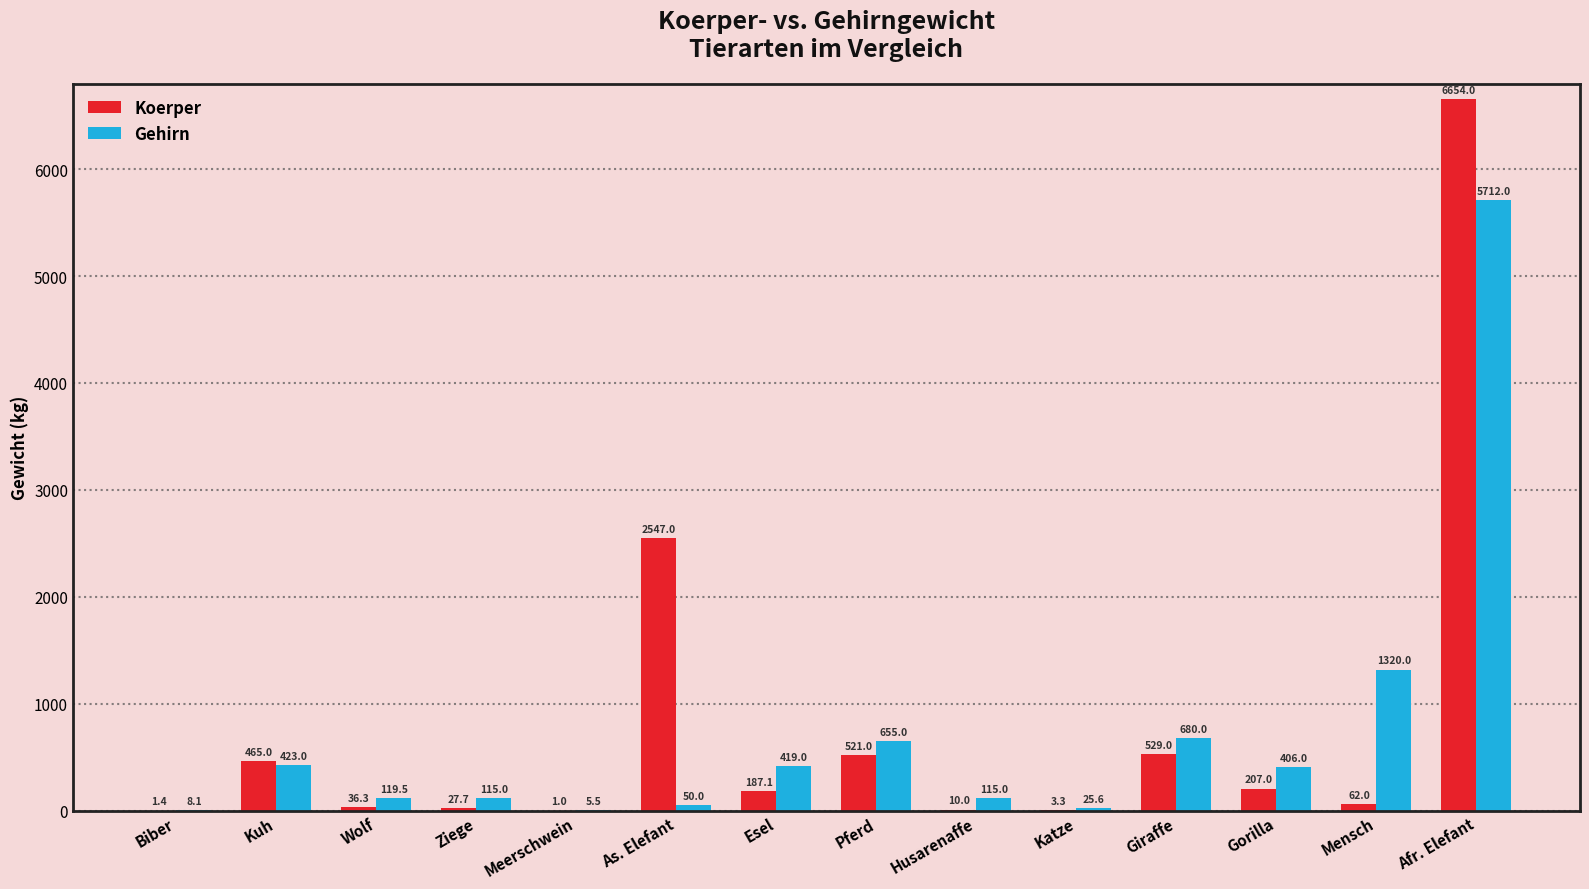

Are the bars horizontal?

No